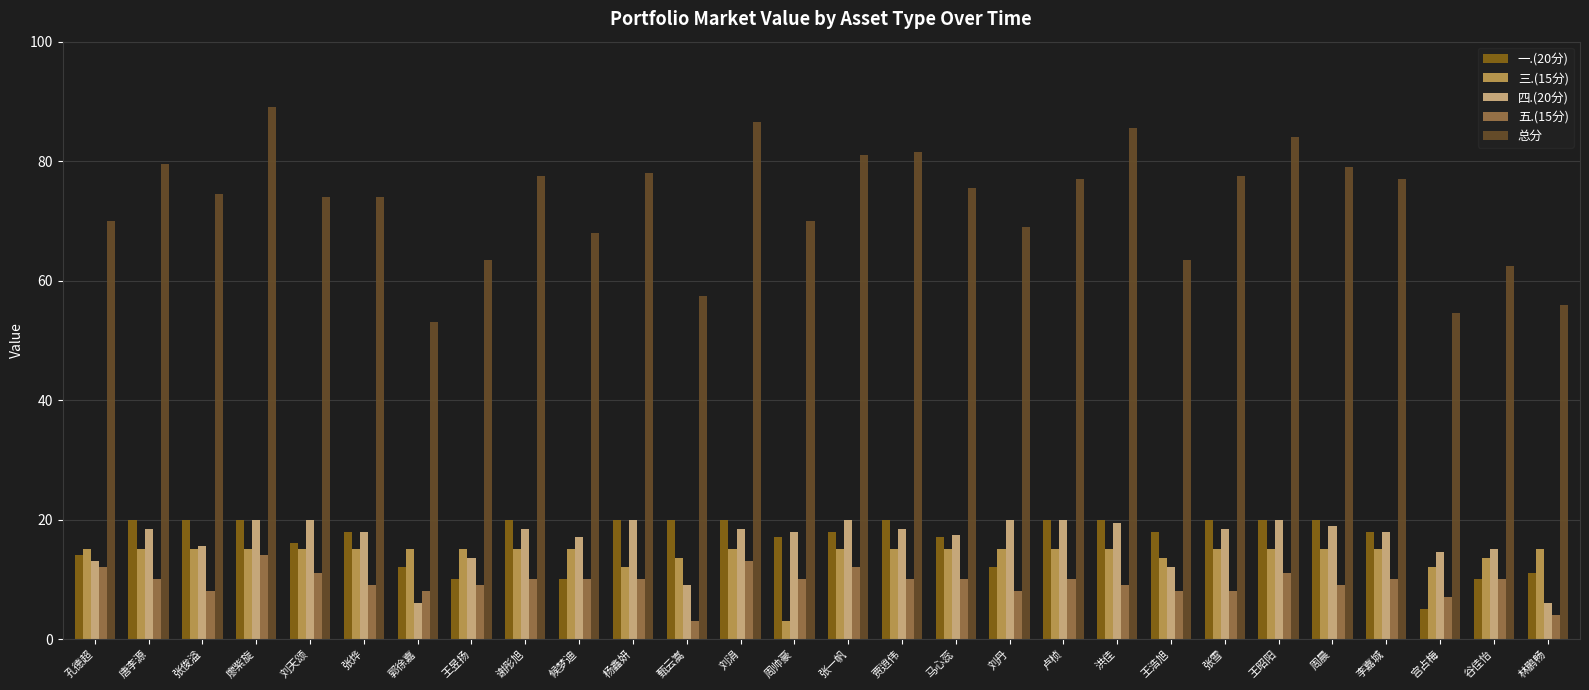

Does the chart contain stacked bars?

No